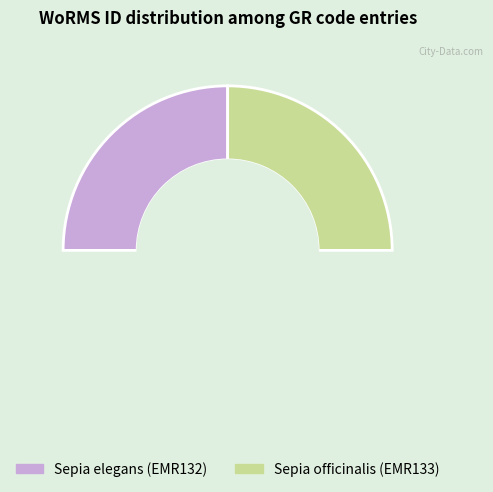

What percentage is NOT represented by Sepia officinalis (EMR133)?

50.0%